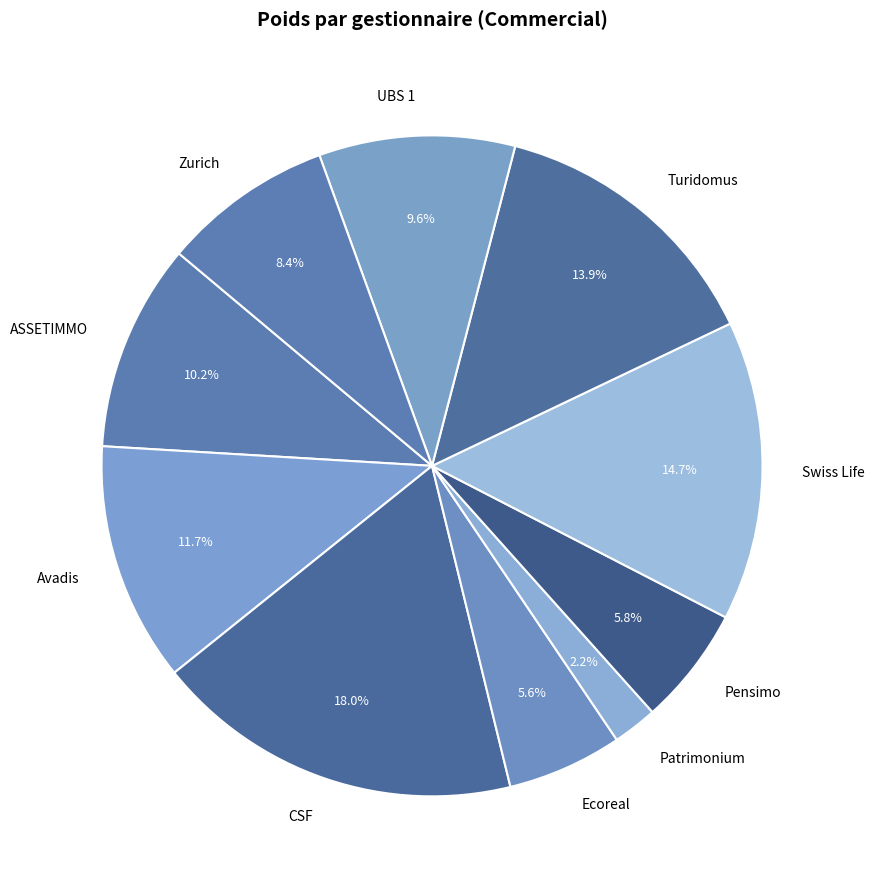

Which slice is the largest?

CSF